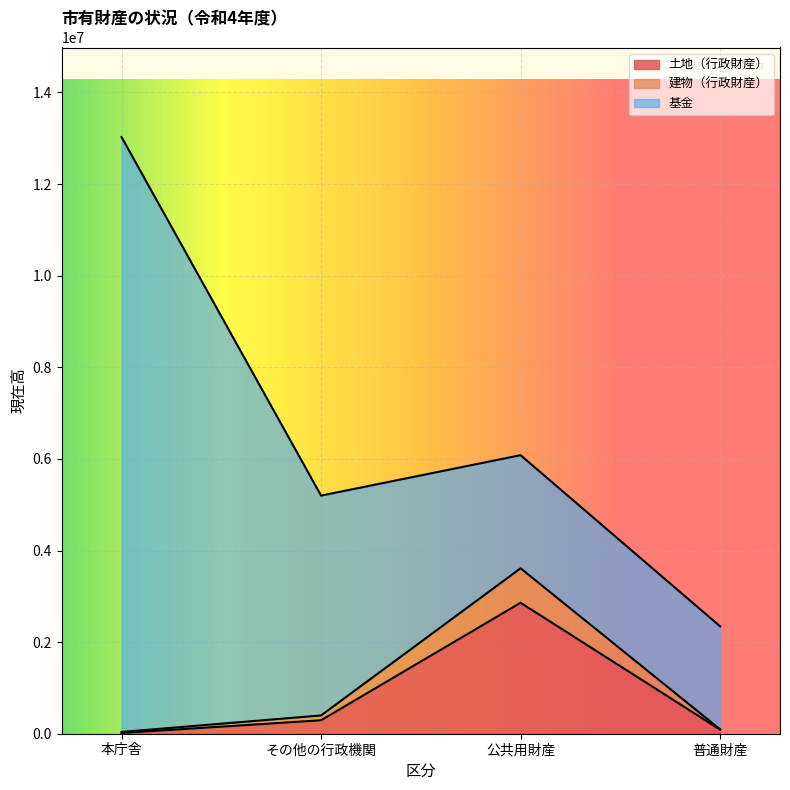

What is the label of the 2nd point from the right?

公共用財産